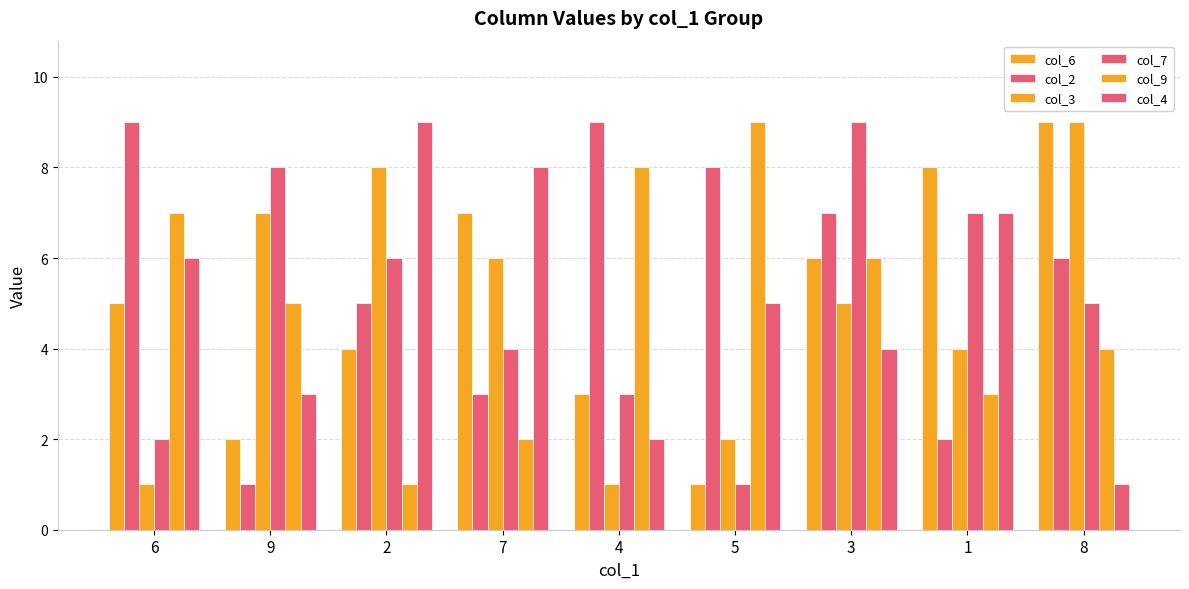

What position from the right is 3?

3